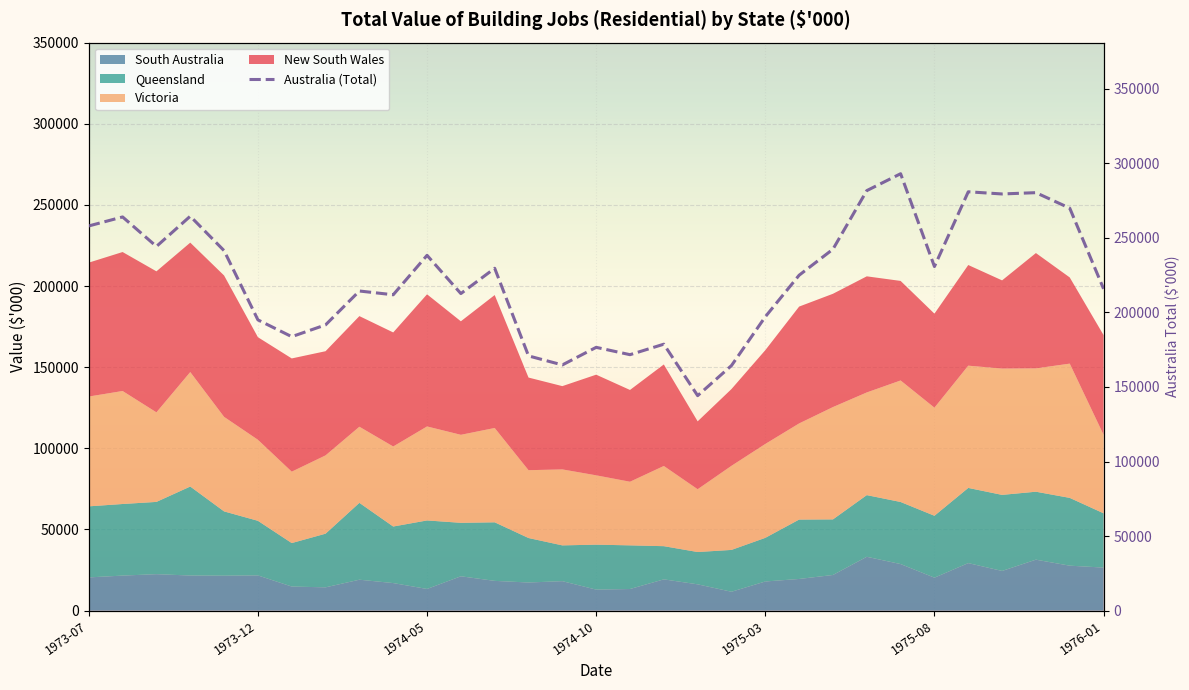

The value at 8 is 118854. True or false?

False